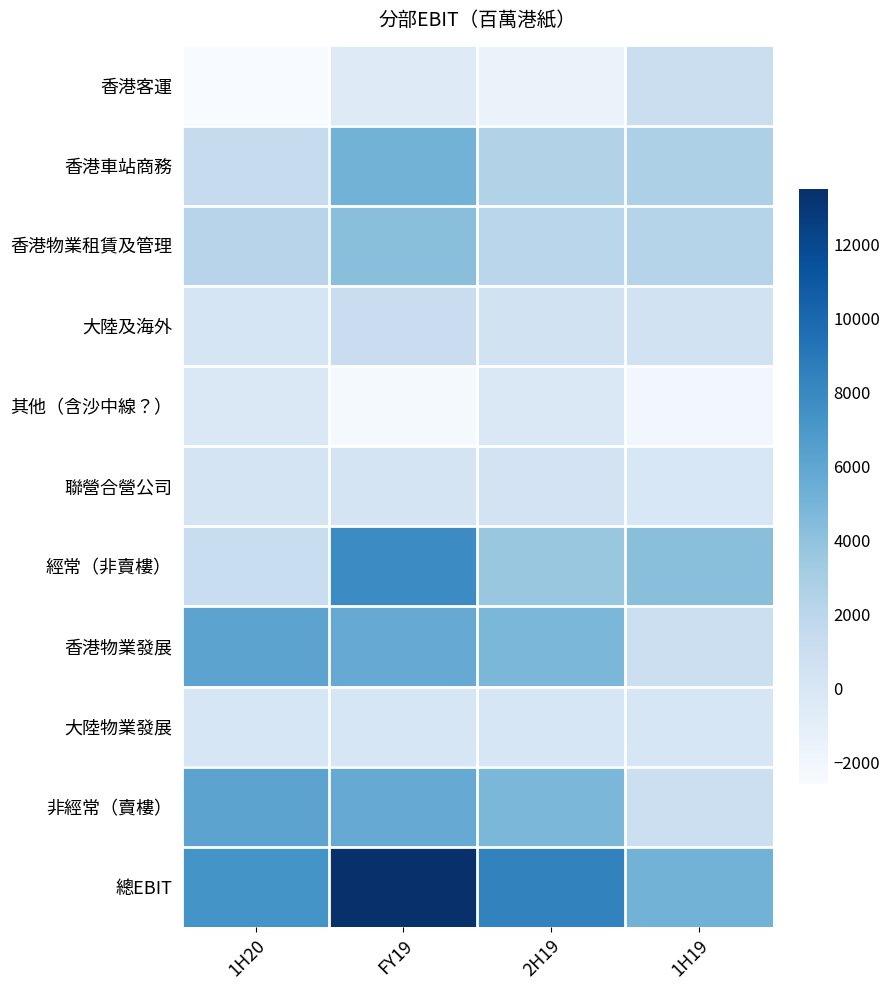

What is the total value across all series at 2H19?

25122